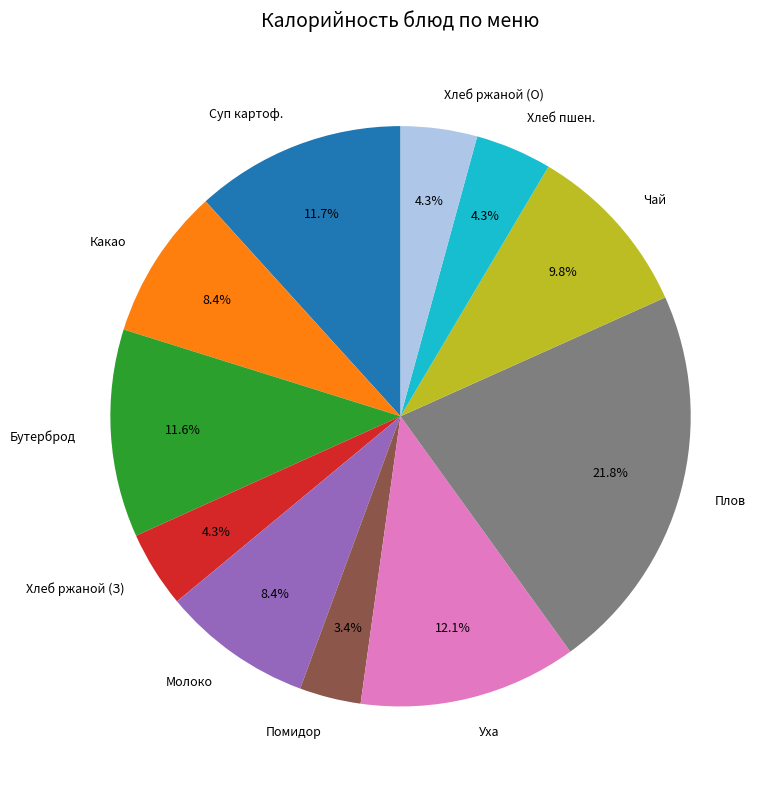

Do Чай and Хлеб ржаной (О) together represent more than half of the pie?

No